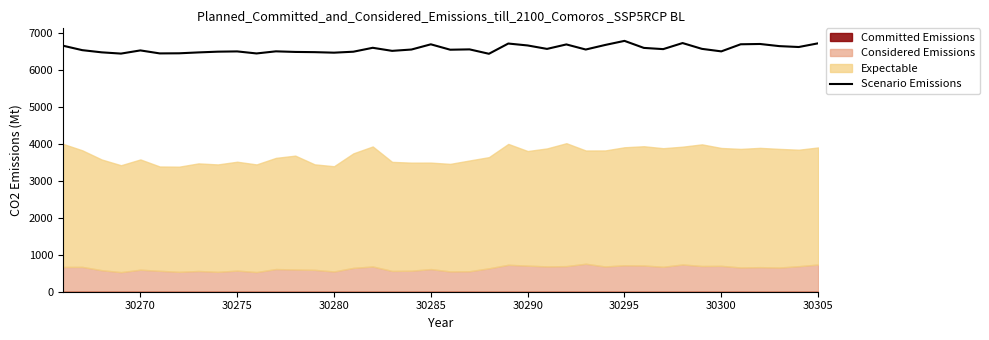

What is the highest value of the Scenario Emissions series?

6785